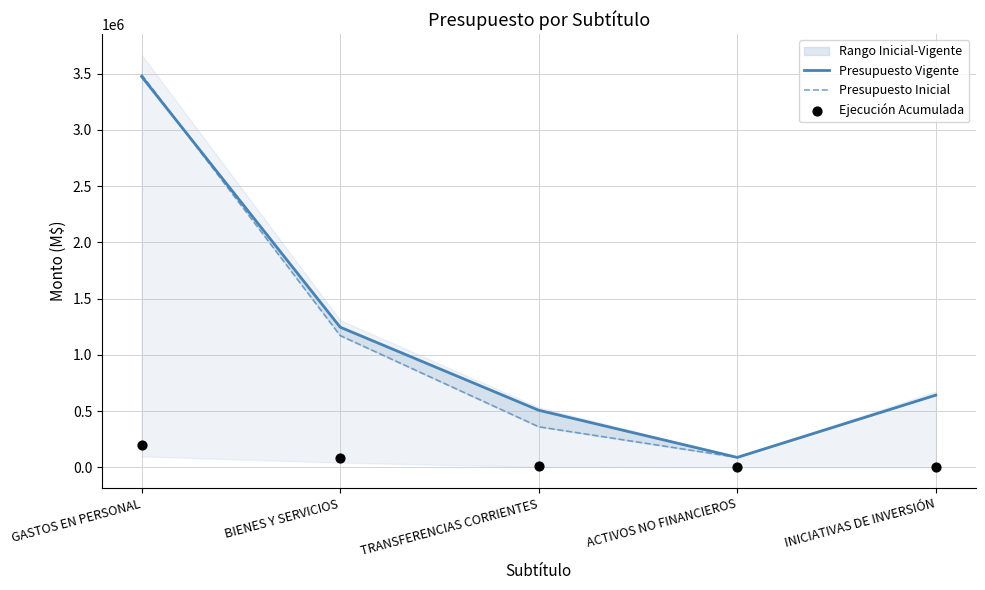

Is the value of Presupuesto Inicial at BIENES Y SERVICIOS greater than the value of Presupuesto Vigente at BIENES Y SERVICIOS?

No